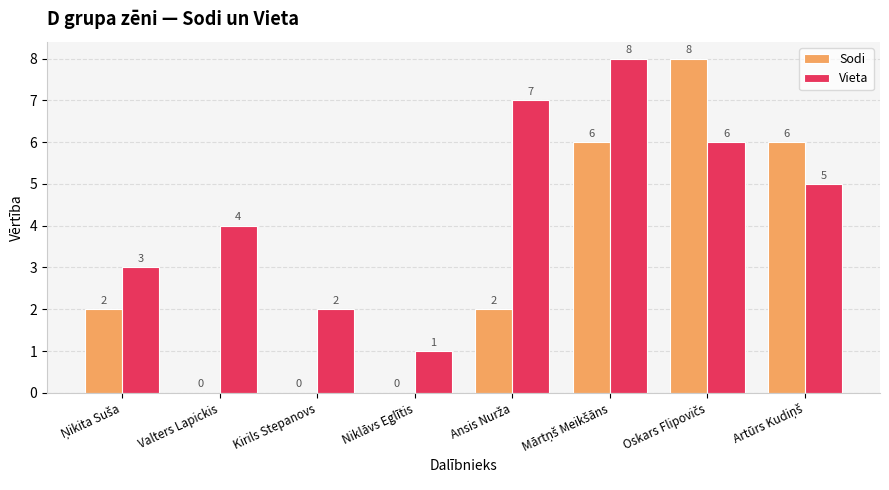

What is the maximum value for Sodi?

8